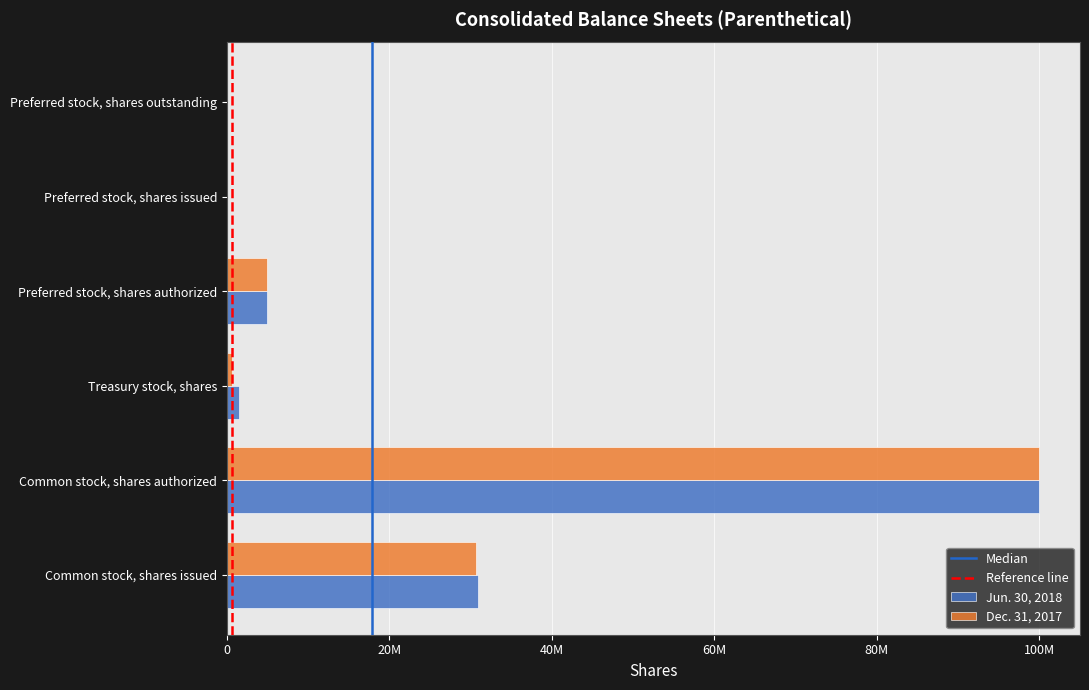

Is it true that Dec. 31, 2017 equals 8047835 at Preferred stock, shares authorized?

False